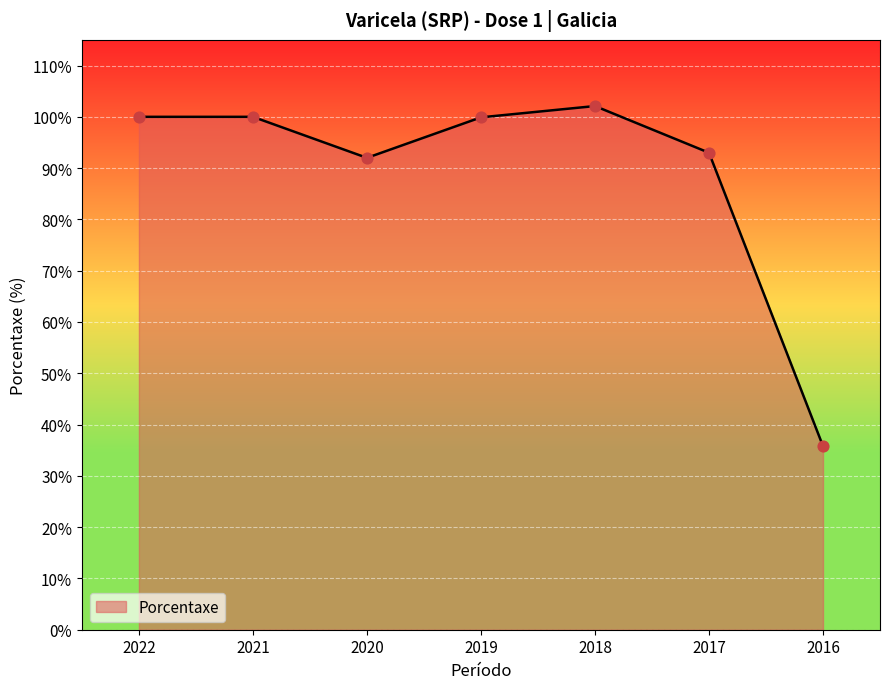

What is the change in value from 2019 to 2016?

-64.1